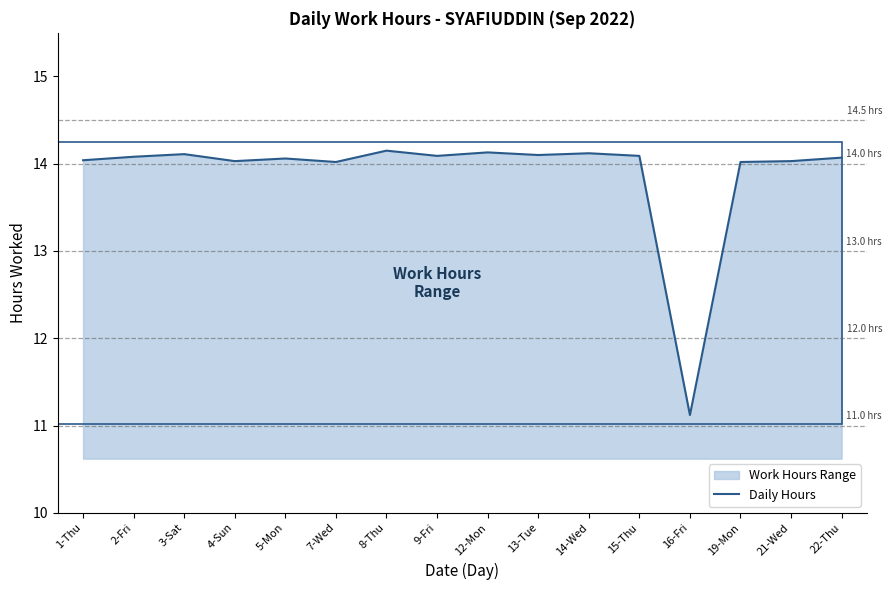

At which label does the data first exceed 14?

1-Thu